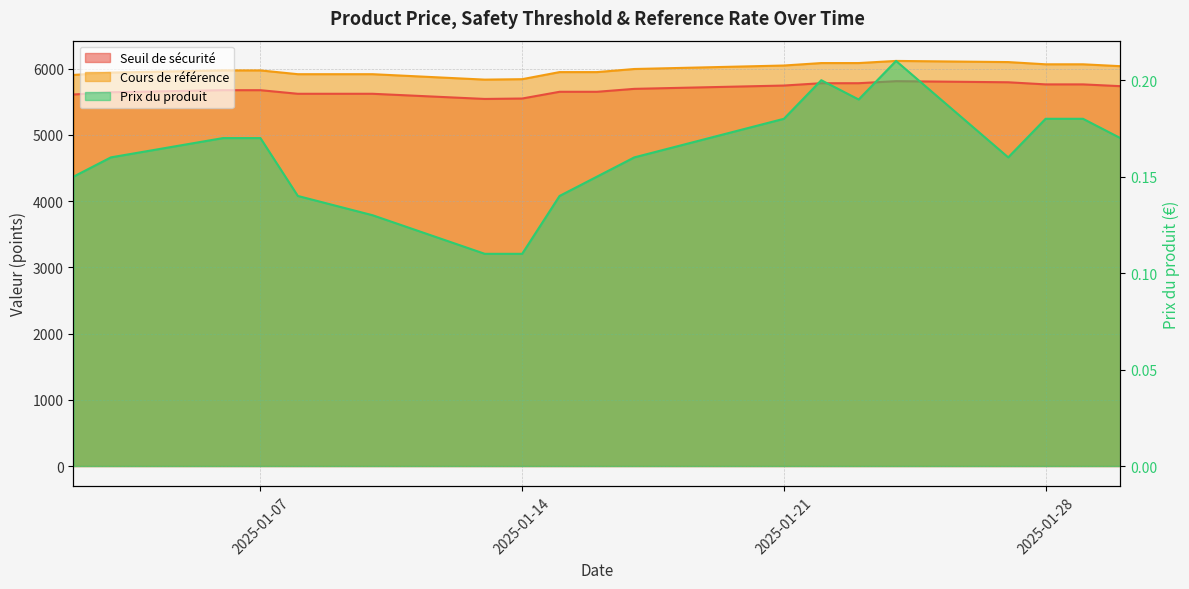

What is the smallest value displayed?

0.1